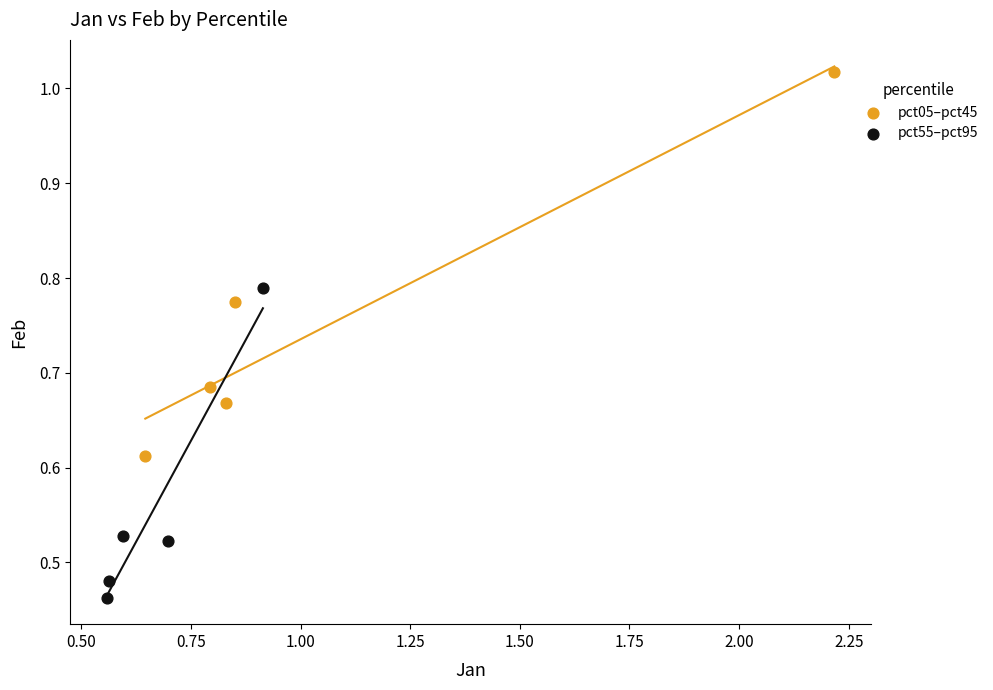

Which series contains the highest Y value?

pct05–pct45